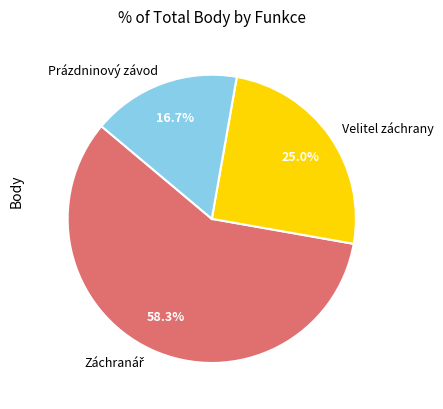

How many segments does this pie chart have?

3